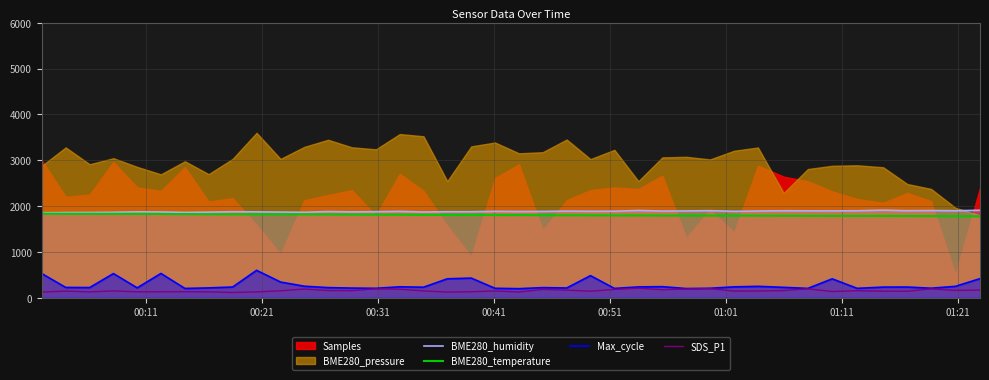

True or false: BME280_humidity and Max_cycle intersect in this chart.

False